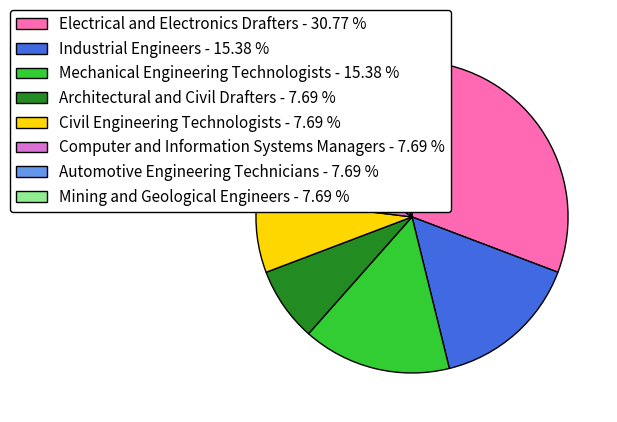

Does Automotive Engineering Technicians - 7.69 % represent more than half of the total?

No